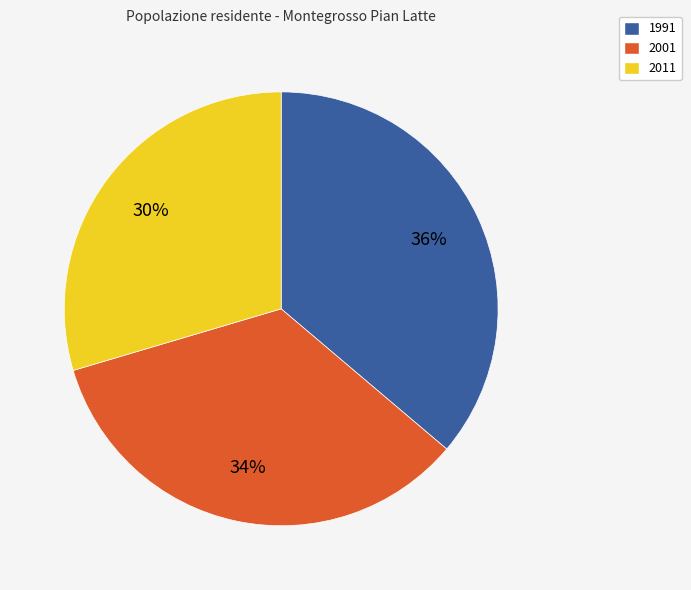

Count the number of slices in the pie.

3